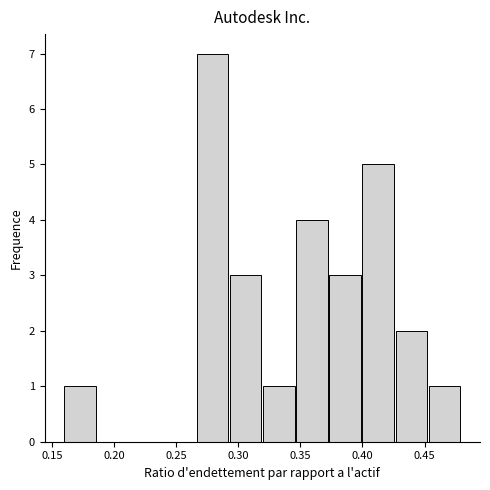

Reading left to right, list every bar in this chart as the range it spans on the x-axis followed by its height. Neither the bar edges nor the heights are printed on the chart, so give them approximately, as read against the axes.

0.160 to 0.185: 1
0.185 to 0.215: 0
0.215 to 0.240: 0
0.240 to 0.265: 0
0.265 to 0.295: 7
0.295 to 0.320: 3
0.320 to 0.345: 1
0.345 to 0.375: 4
0.375 to 0.400: 3
0.400 to 0.425: 5
0.425 to 0.455: 2
0.455 to 0.480: 1